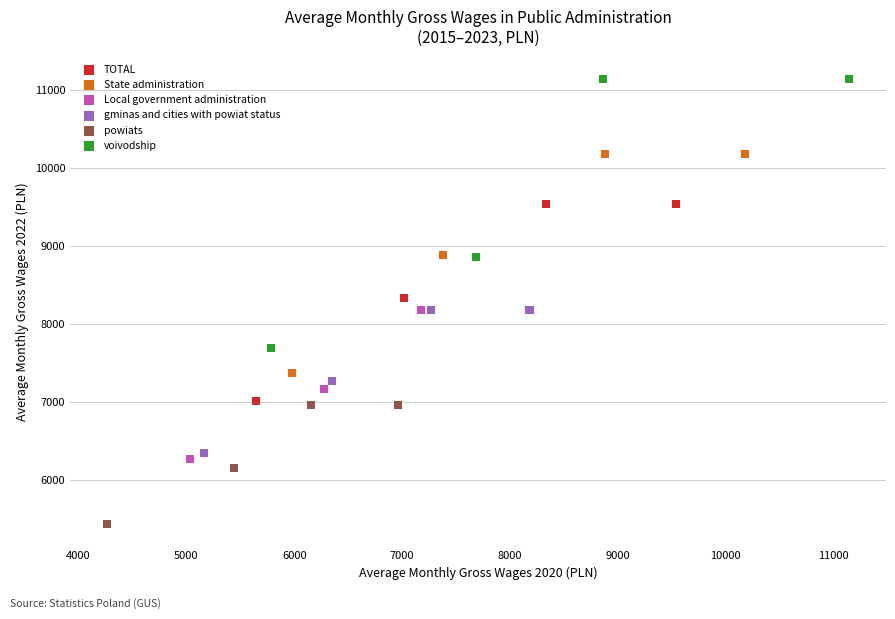

Which series contains the highest Y value?

voivodship